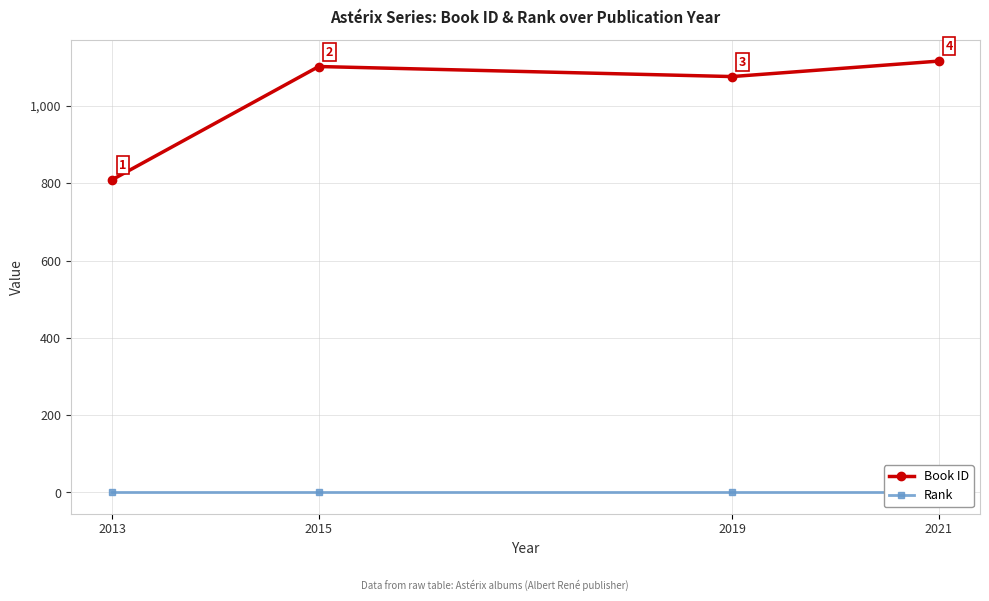

In Book ID, how many points are lower than both neighbors (excluding endpoints)?

1